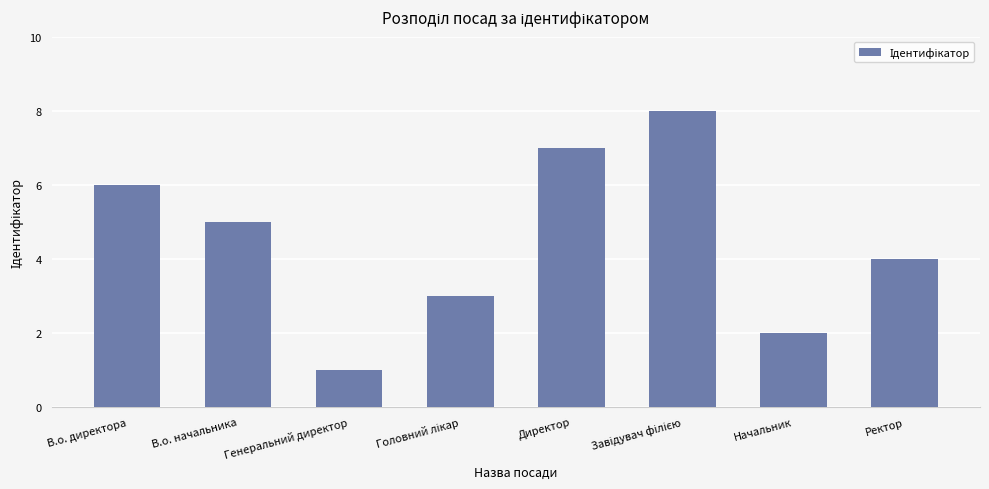

What is the ratio of the value at Начальник to the value at Директор?

0.3